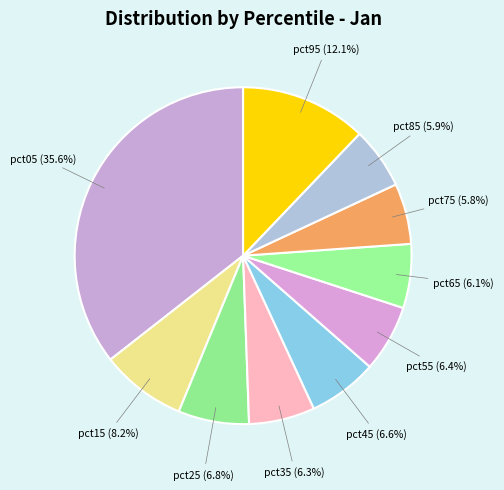

Which slice is the smallest?

pct75